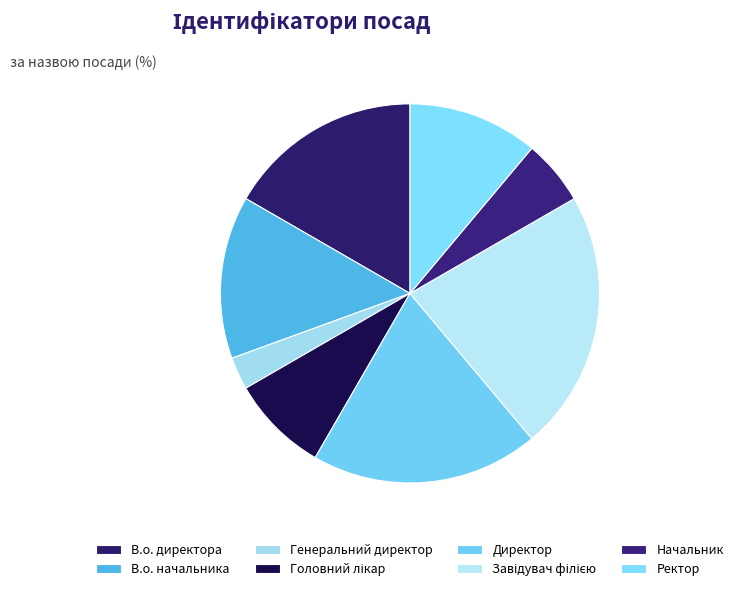

Does Завідувач філією account for over 50% of the chart?

No